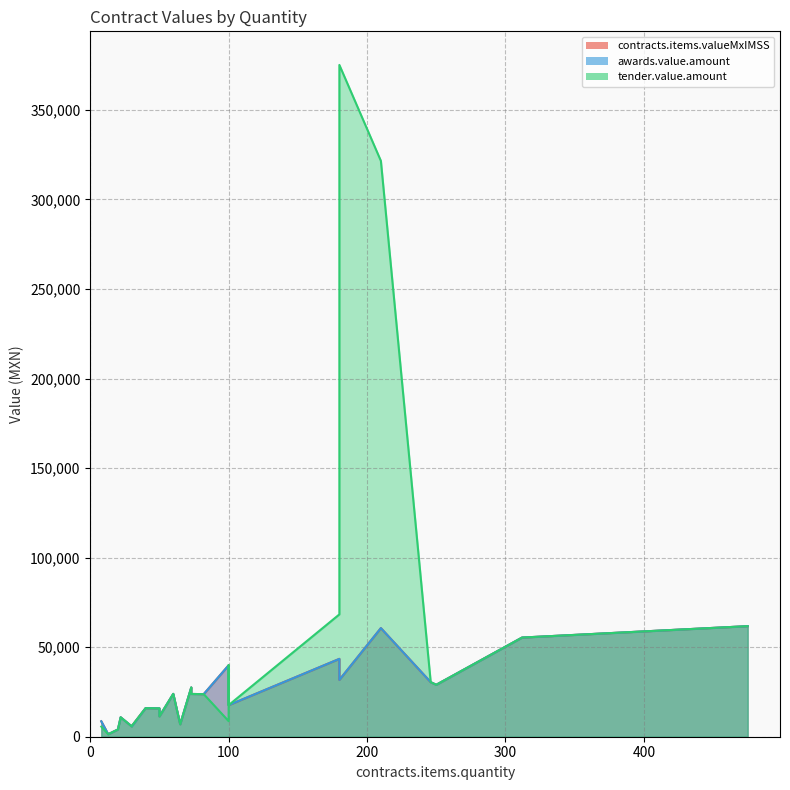

The tender.value.amount series shows 29000.0 at 250. True or false?

True